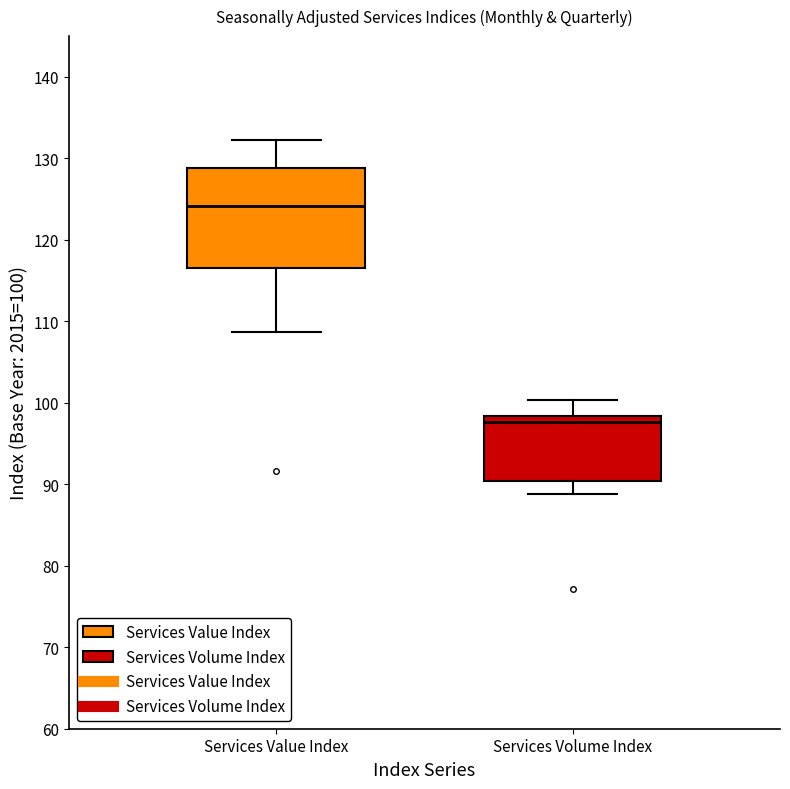

Where does the median line of the box for Services Value Index sit on the y-axis? The values are not printed on the chart, so give them approximately, as read against the axis.

124